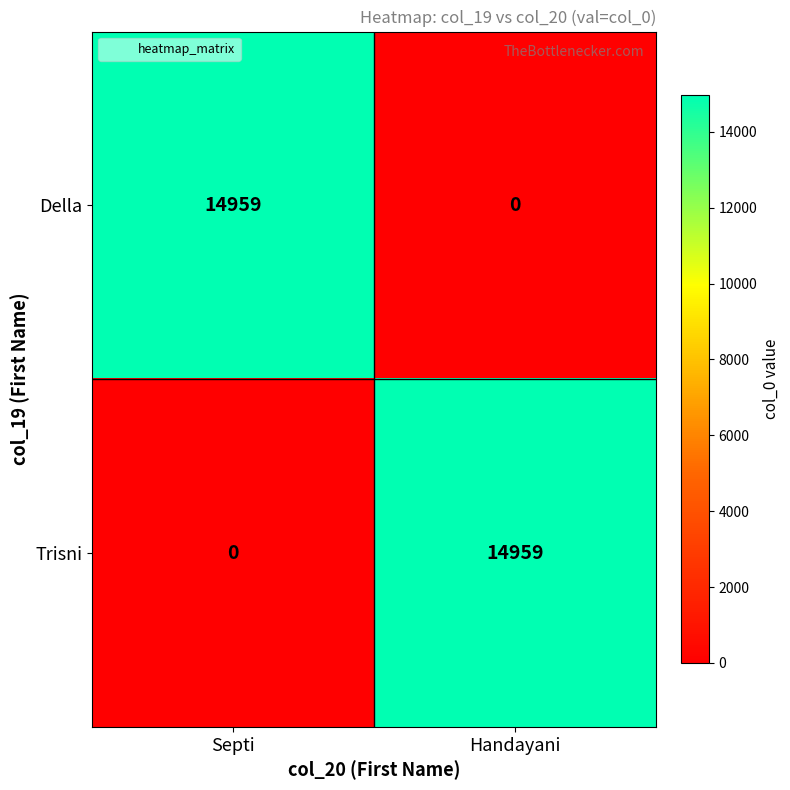

What is the greatest value displayed?

14959